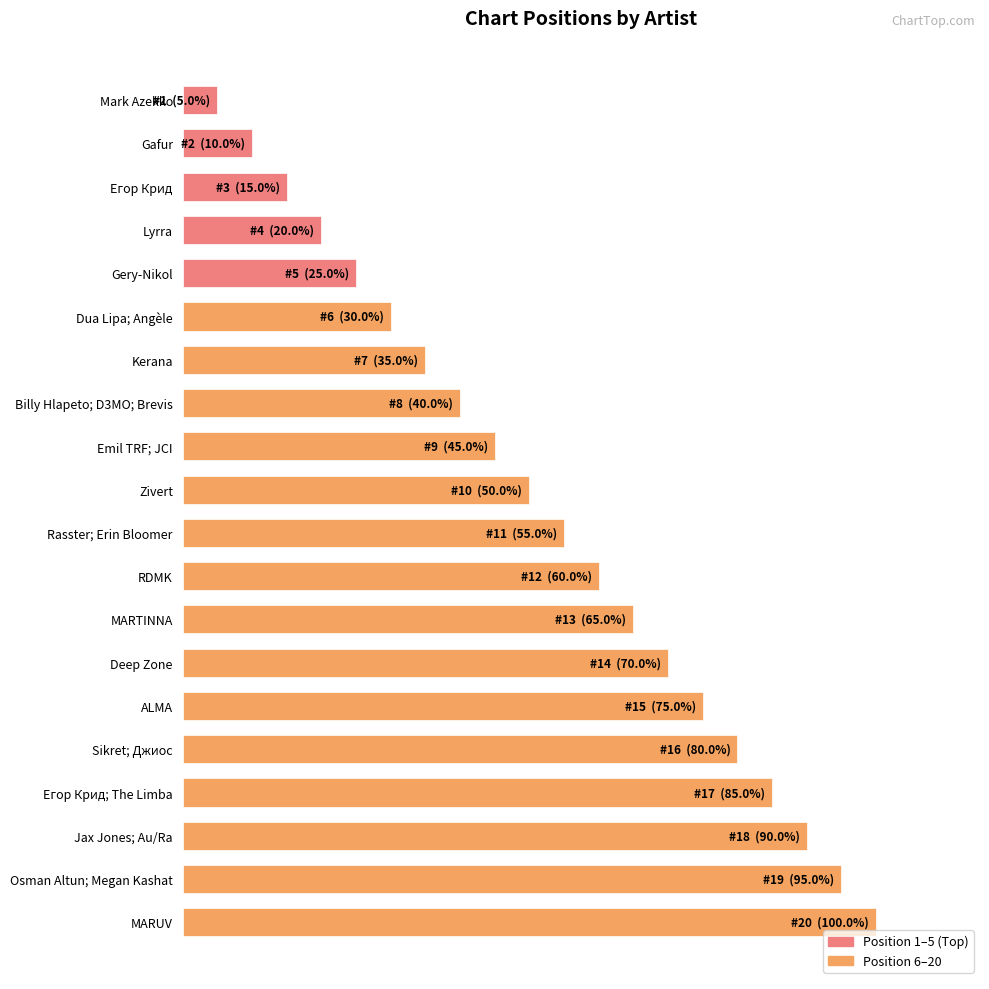

What is the difference between the second highest and minimum values?

90.0